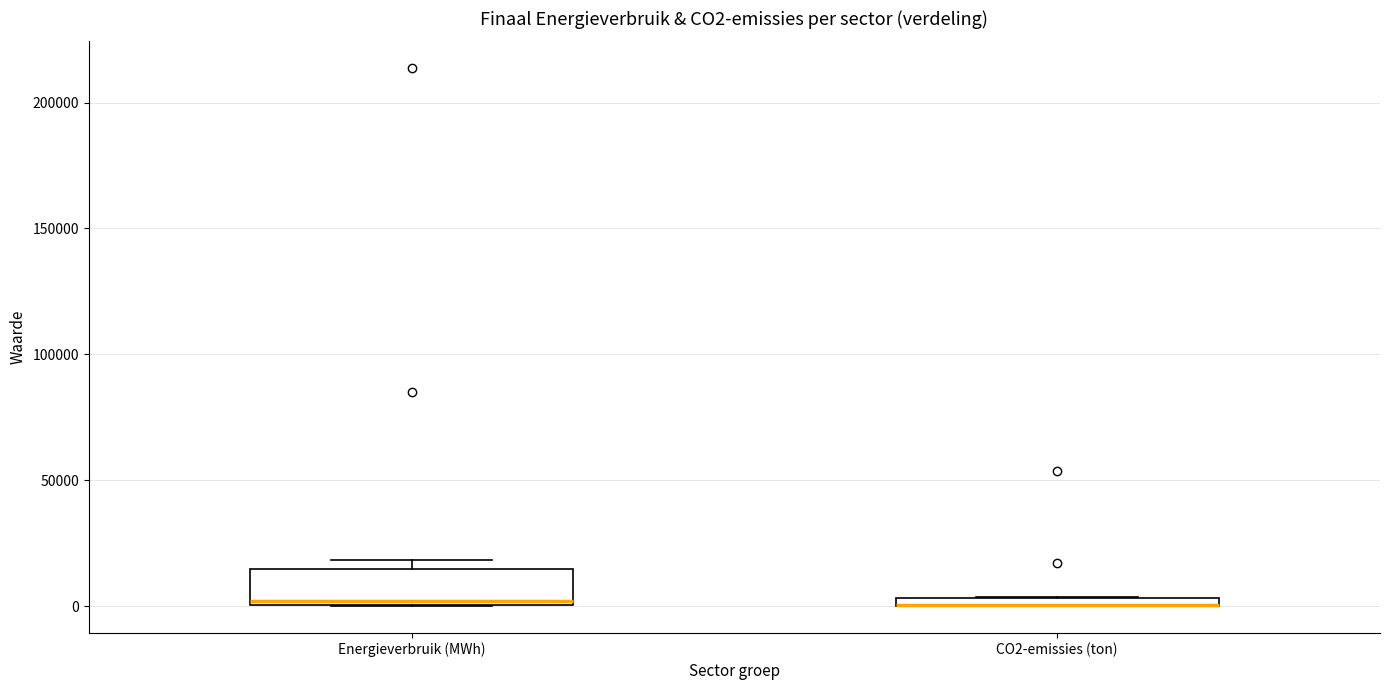

Comparing the boxes themselves (not the whiskers), which one is the tallest?

Energieverbruik (MWh)